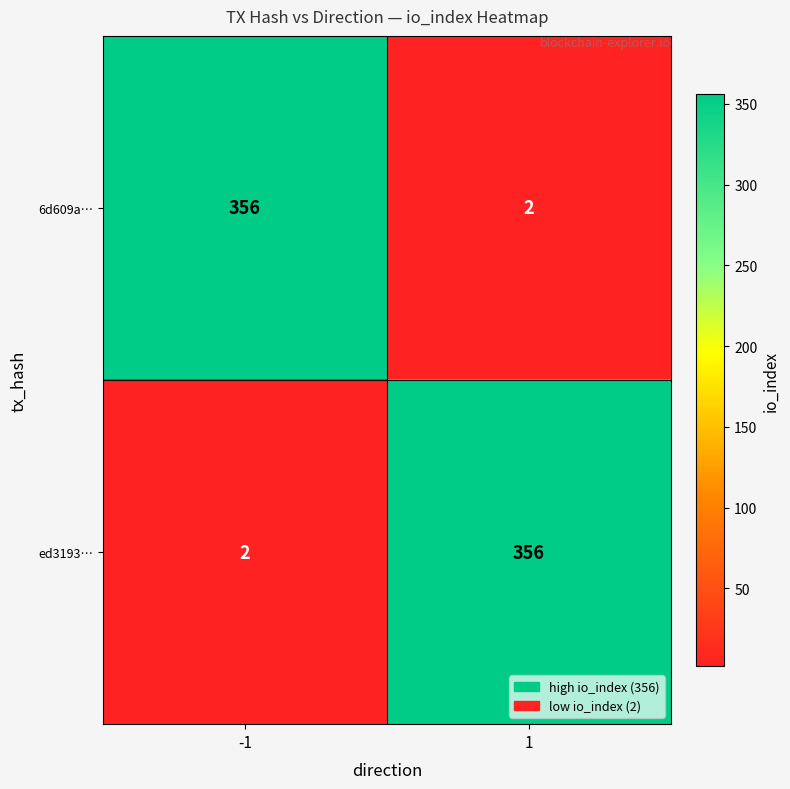

What is the difference between the highest and lowest values at 1?

354